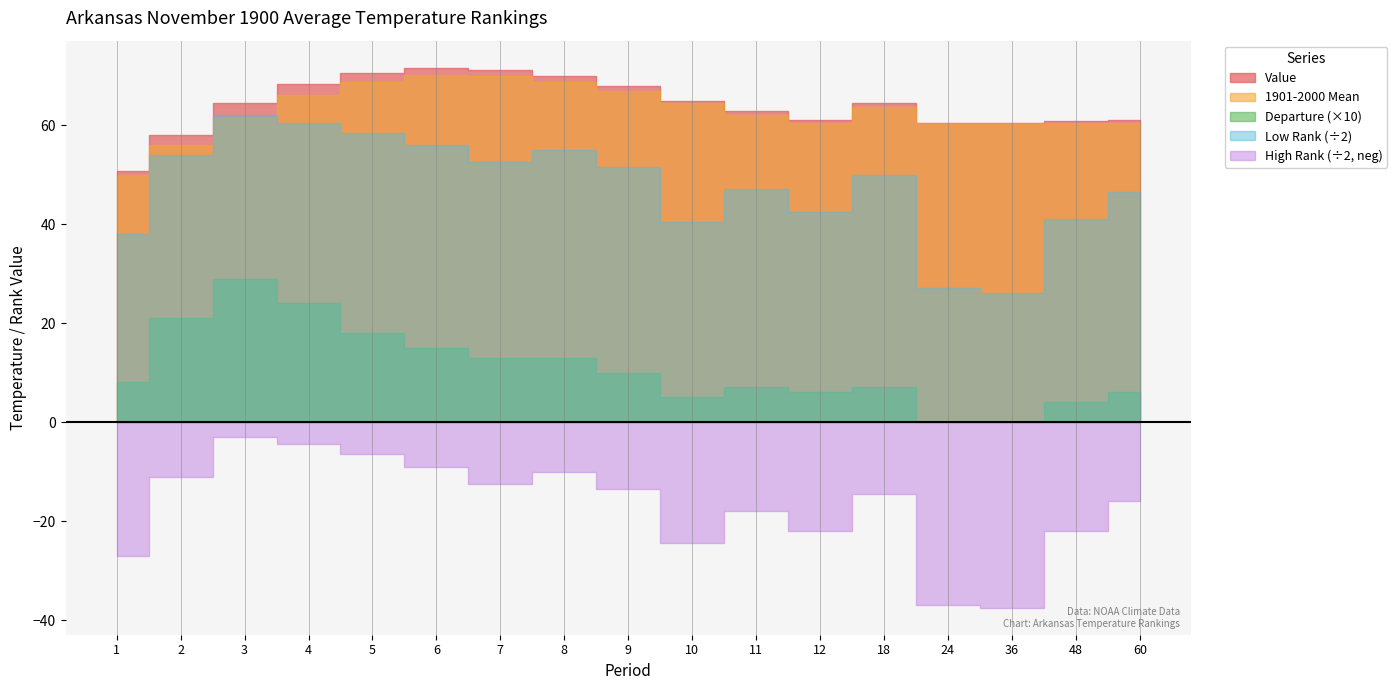

Reading left to right, transcribe all the data shown in this chart.

Value: 50.7	58.0	64.4	68.4	70.6	71.6	71.2	70.0	67.8	64.9	62.8	61.0	64.4	60.4	60.4	60.8	61.0
1901-2000 Mean: 49.9	55.9	61.5	66.0	68.8	70.1	69.9	68.7	66.8	64.4	62.1	60.4	63.7	60.4	60.4	60.4	60.4
Departure: 0.8	2.1	2.9	2.4	1.8	1.5	1.3	1.3	1.0	0.5	0.7	0.6	0.7	0.0	0.0	0.4	0.6
Low Rank: 76.0	108.0	124.0	121.0	117.0	112.0	105.0	110.0	103.0	81.0	94.0	85.0	100.0	54.0	52.0	82.0	93.0
High Rank: 54.0	22.0	6.0	9.0	13.0	18.0	25.0	20.0	27.0	49.0	36.0	44.0	29.0	74.0	75.0	44.0	32.0